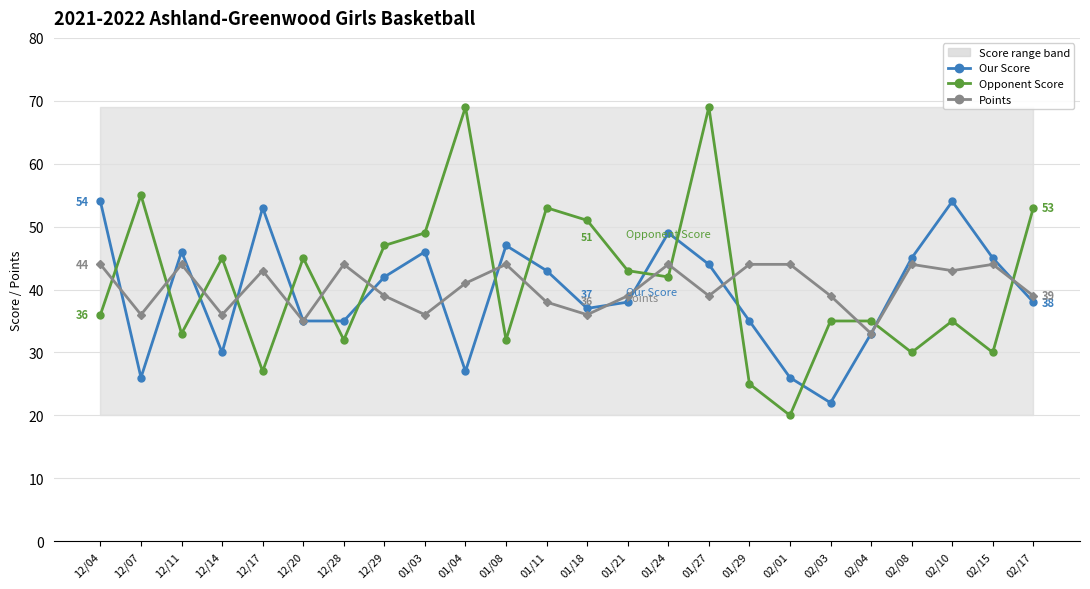

Which series has the largest total across all categories?

Opponent Score